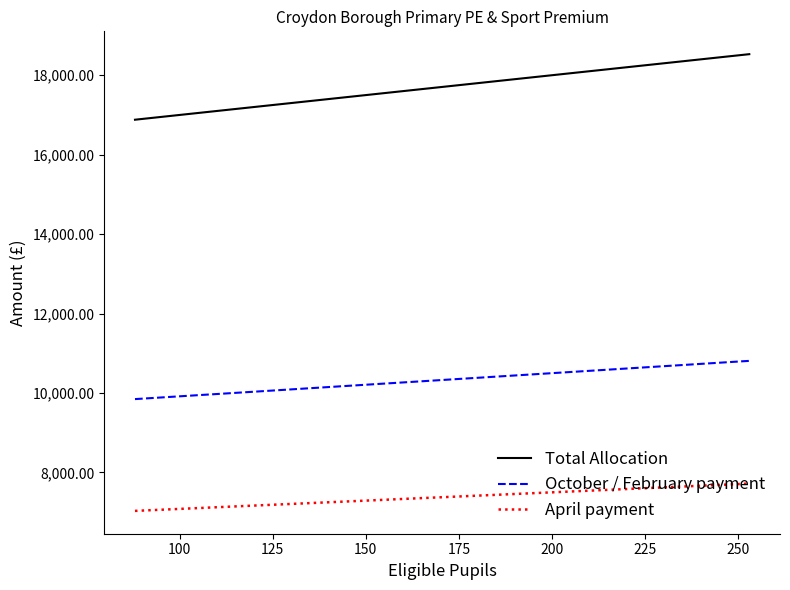

Which series has the widest spread of values?

Total Allocation